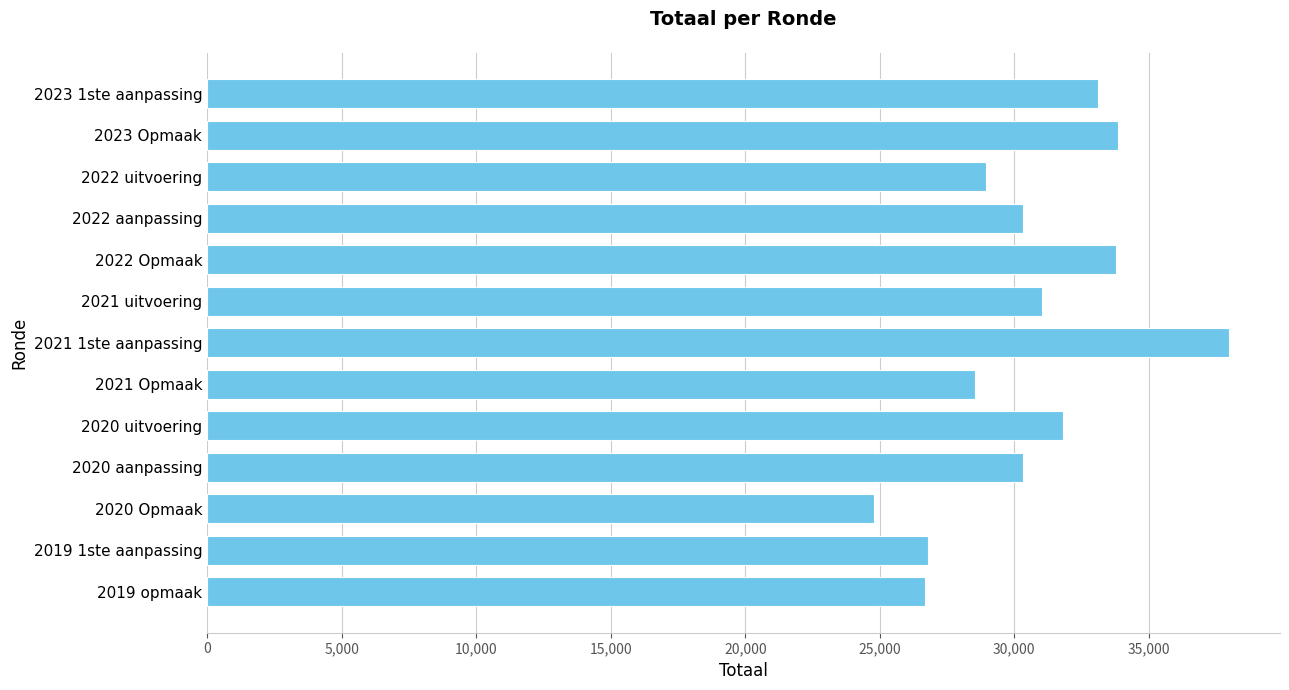

Which has a higher value, 2021 Opmaak or 2022 Opmaak?

2022 Opmaak